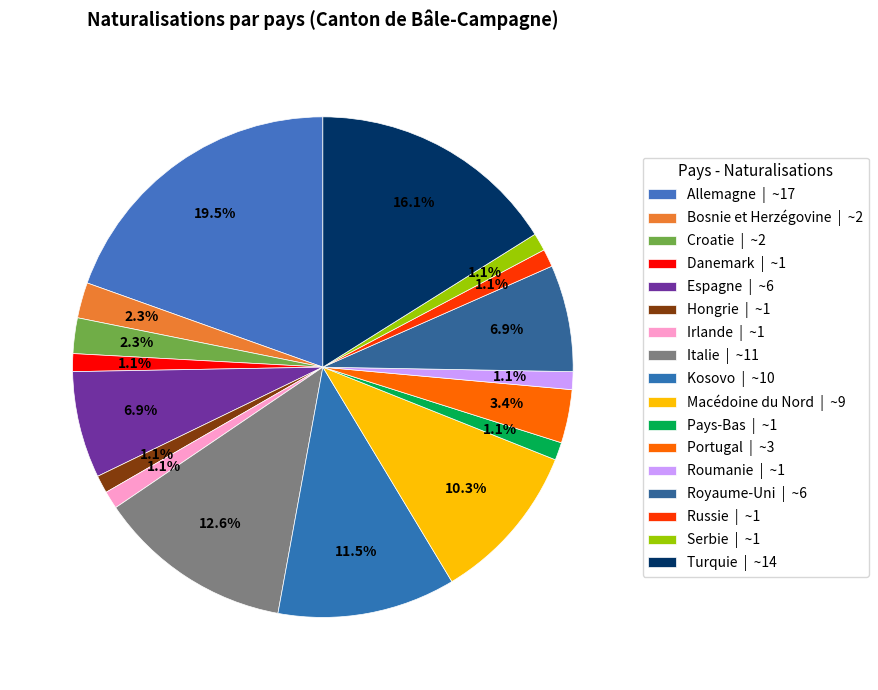

To the nearest percent, what is the combined percentage of Macédoine du Nord and Pays-Bas?

11%